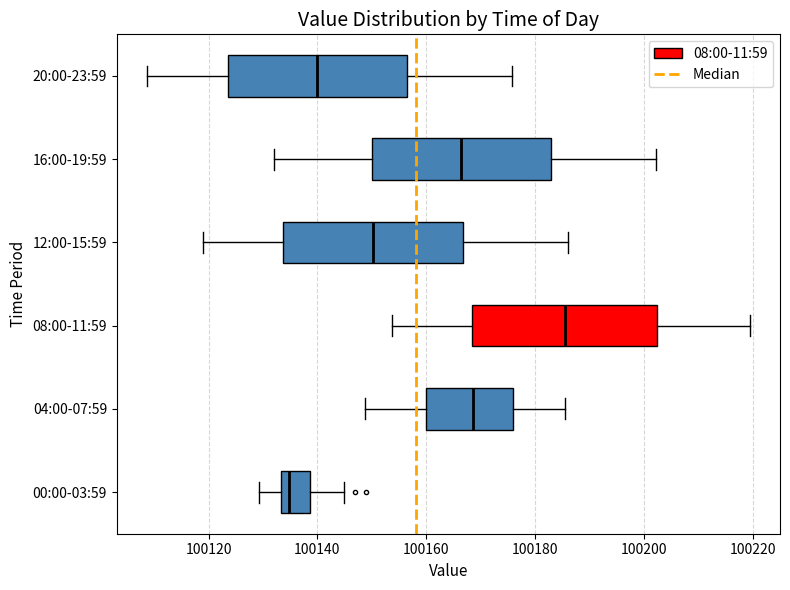

Where does the left whisker of the box for 20:00-23:59 end on the x-axis? The values are not printed on the chart, so give them approximately, as read against the axis.

100108